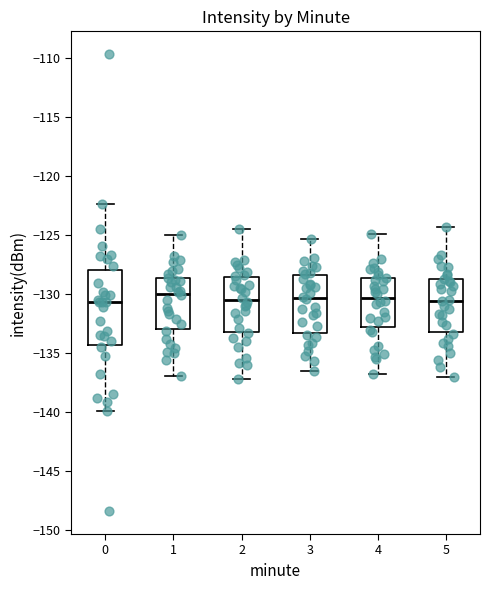

Reading left to right, read every box against the y-axis: the position of its median line, the range the box covers, and the ends of its whiskers. The values are not printed on the chart, so give them approximately, as read against the axis.

0: median -130.5, box -134.5 to -128.0, whiskers -140.0 to -122.5
1: median -130.0, box -133.0 to -128.5, whiskers -137.0 to -125.0
2: median -130.5, box -133.0 to -128.5, whiskers -137.0 to -124.5
3: median -130.5, box -133.5 to -128.5, whiskers -136.5 to -125.5
4: median -130.5, box -133.0 to -128.5, whiskers -137.0 to -125.0
5: median -130.5, box -133.0 to -128.5, whiskers -137.0 to -124.5